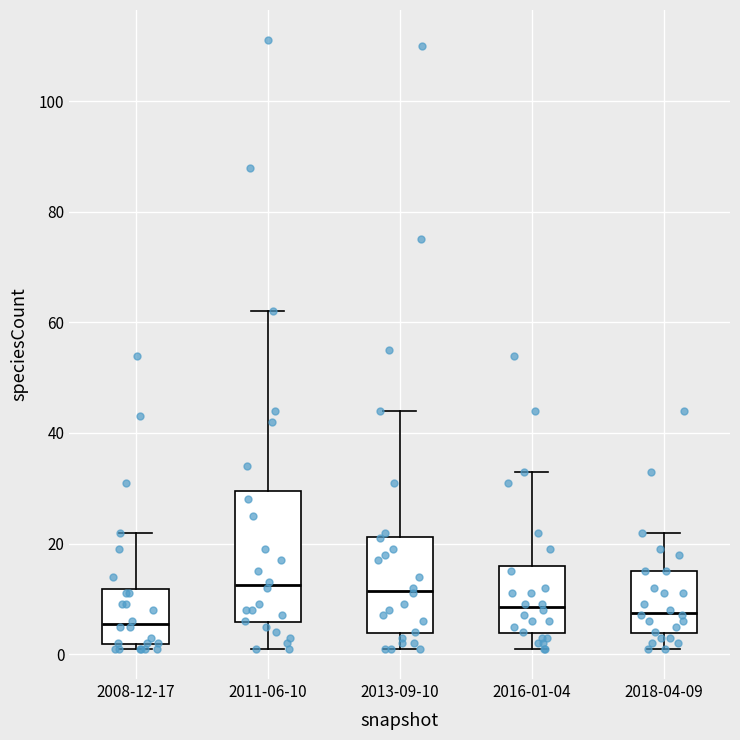

Reading left to right, transcribe this box plot: for each box, give where its median line is, the range the box spans, and where its two whiskers end, as read against the y-axis. The values are not printed on the chart, so give them approximately, as read against the axis.

2008-12-17: median 6, box 2 to 12, whiskers 2 (just below the box's lower edge) to 22
2011-06-10: median 12, box 6 to 30, whiskers 2 to 62
2013-09-10: median 12, box 4 to 22, whiskers 2 to 44
2016-01-04: median 8, box 4 to 16, whiskers 2 to 34
2018-04-09: median 8, box 4 to 16, whiskers 2 to 22